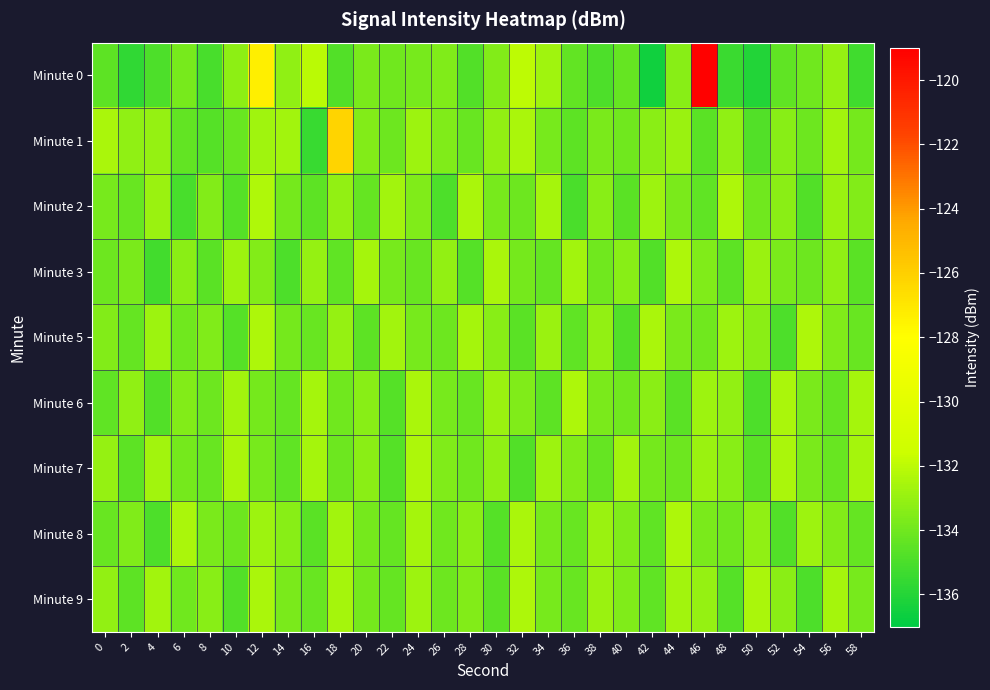

Reading left to right, list all the values displayed in this chart.

Minute 0: 0=-134.5	2=-135.7	4=-135.0	6=-133.8	8=-135.1	10=-133.2	12=-127.3	14=-133.2	16=-132.0	18=-134.8	20=-133.7	22=-134.0	24=-133.8	26=-133.6	28=-134.8	30=-133.5	32=-132.0	34=-132.8	36=-134.3	38=-134.9	40=-134.3	42=-136.6	44=-133.4	46=-119.1	48=-135.4	50=-136.0	52=-134.5	54=-134.0	56=-133.0	58=-135.3
Minute 1: 0=-132.5	2=-133.2	4=-133.0	6=-134.4	8=-134.7	10=-134.2	12=-132.7	14=-132.6	16=-135.5	18=-126.2	20=-133.5	22=-134.1	24=-132.8	26=-133.6	28=-134.2	30=-133.1	32=-132.5	34=-133.8	36=-134.5	38=-133.7	40=-134.0	42=-133.3	44=-132.9	46=-134.6	48=-133.2	50=-134.8	52=-133.4	54=-134.1	56=-132.7	58=-133.9
Minute 2: 0=-133.8	2=-134.2	4=-132.9	6=-135.1	8=-133.5	10=-134.7	12=-132.3	14=-133.9	16=-134.5	18=-133.1	20=-134.3	22=-132.7	24=-133.6	26=-134.9	28=-132.5	30=-133.8	32=-134.1	34=-132.6	36=-135.0	38=-133.4	40=-134.6	42=-132.8	44=-133.7	46=-134.4	48=-132.4	50=-134.0	52=-133.3	54=-134.8	56=-132.9	58=-133.5
Minute 3: 0=-134.1	2=-133.7	4=-135.2	6=-133.3	8=-134.6	10=-132.8	12=-133.5	14=-134.9	16=-133.0	18=-134.4	20=-132.6	22=-133.8	24=-134.2	26=-133.1	28=-134.7	30=-132.5	32=-133.9	34=-134.3	36=-132.7	38=-134.0	40=-133.4	42=-134.8	44=-132.4	46=-133.6	48=-134.5	50=-132.9	52=-133.7	54=-134.1	56=-133.2	58=-134.6
Minute 5: 0=-133.5	2=-134.3	4=-132.8	6=-134.0	8=-133.6	10=-134.7	12=-132.4	14=-133.9	16=-134.2	18=-133.0	20=-134.5	22=-132.7	24=-133.8	26=-134.1	28=-132.6	30=-133.4	32=-134.6	34=-132.9	36=-134.4	38=-133.1	40=-134.8	42=-132.5	44=-133.7	46=-134.0	48=-132.8	50=-133.3	52=-134.9	54=-132.4	56=-133.6	58=-134.2
Minute 6: 0=-134.4	2=-133.2	4=-134.8	6=-133.5	8=-134.1	10=-132.7	12=-133.9	14=-134.3	16=-132.6	18=-134.0	20=-133.4	22=-134.7	24=-132.5	26=-133.8	28=-134.2	30=-132.9	32=-133.6	34=-134.5	36=-132.4	38=-133.7	40=-134.0	42=-133.3	44=-134.6	46=-132.8	48=-133.1	50=-134.9	52=-132.5	54=-133.7	56=-134.3	58=-132.6
Minute 7: 0=-133.0	2=-134.5	4=-132.7	6=-133.9	8=-134.2	10=-132.5	12=-133.8	14=-134.4	16=-132.6	18=-134.1	20=-133.3	22=-134.7	24=-132.4	26=-133.6	28=-134.0	30=-133.2	32=-134.8	34=-132.8	36=-133.5	38=-134.3	40=-132.7	42=-133.9	44=-134.1	46=-132.9	48=-133.4	50=-134.6	52=-132.5	54=-133.7	56=-134.2	58=-132.6
Minute 8: 0=-134.2	2=-133.6	4=-134.9	6=-132.5	8=-133.7	10=-134.1	12=-132.8	14=-133.4	16=-134.6	18=-132.7	20=-133.9	22=-134.3	24=-132.6	26=-134.0	28=-133.3	30=-134.7	32=-132.5	34=-133.8	36=-134.2	38=-132.9	40=-133.6	42=-134.4	44=-132.4	46=-133.7	48=-134.0	50=-133.2	52=-134.8	54=-132.8	56=-133.5	58=-134.3
Minute 9: 0=-133.1	2=-134.5	4=-132.7	6=-134.0	8=-133.4	10=-134.8	12=-132.5	14=-133.7	16=-134.2	18=-132.6	20=-133.9	22=-134.3	24=-132.8	26=-134.1	28=-133.5	30=-134.6	32=-132.4	34=-133.8	36=-134.2	38=-132.9	40=-133.6	42=-134.4	44=-132.7	46=-133.0	48=-134.7	50=-132.5	52=-133.3	54=-134.9	56=-132.6	58=-133.8